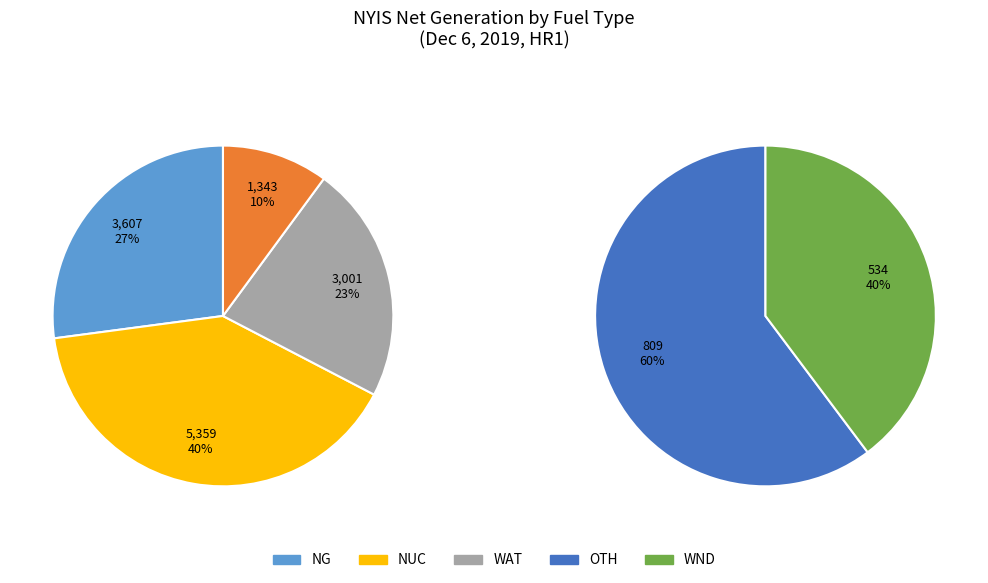

Is the sum of NG and OIL greater than half?

No